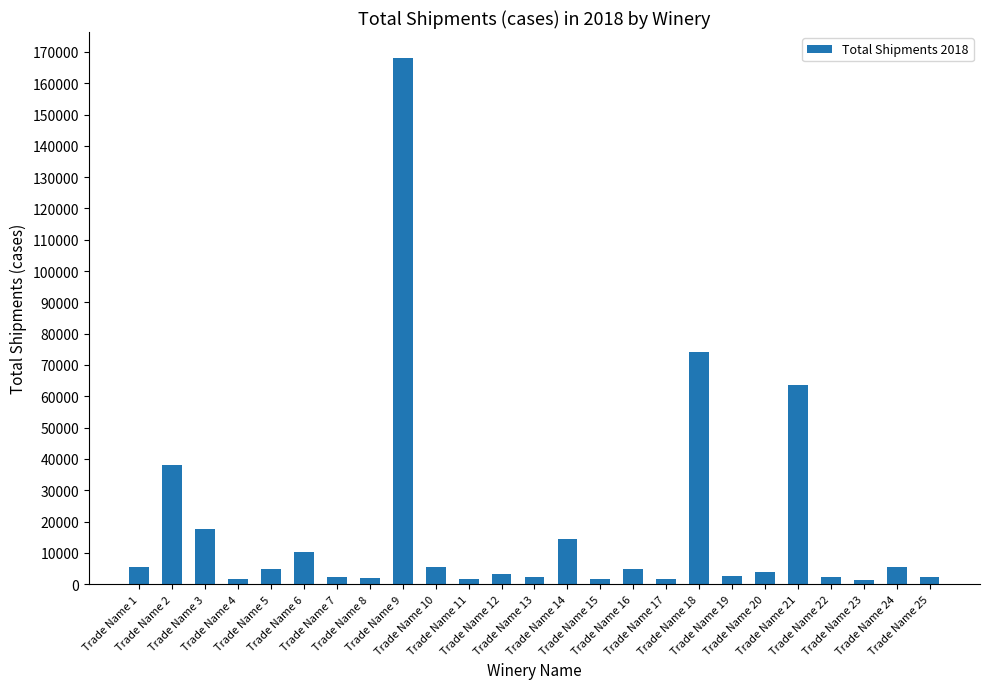

How many bars are there in total?

25